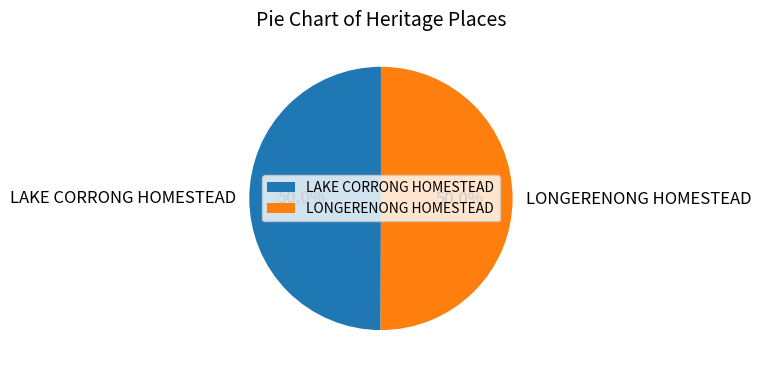

Count the number of slices in the pie.

2